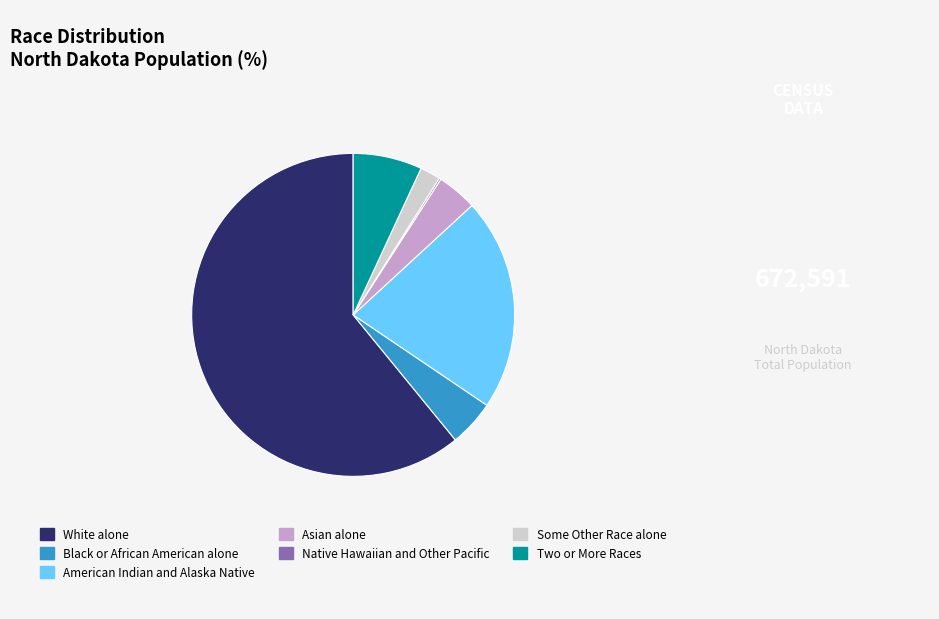

Is it true that Black or African American alone is 13% of the pie?

False